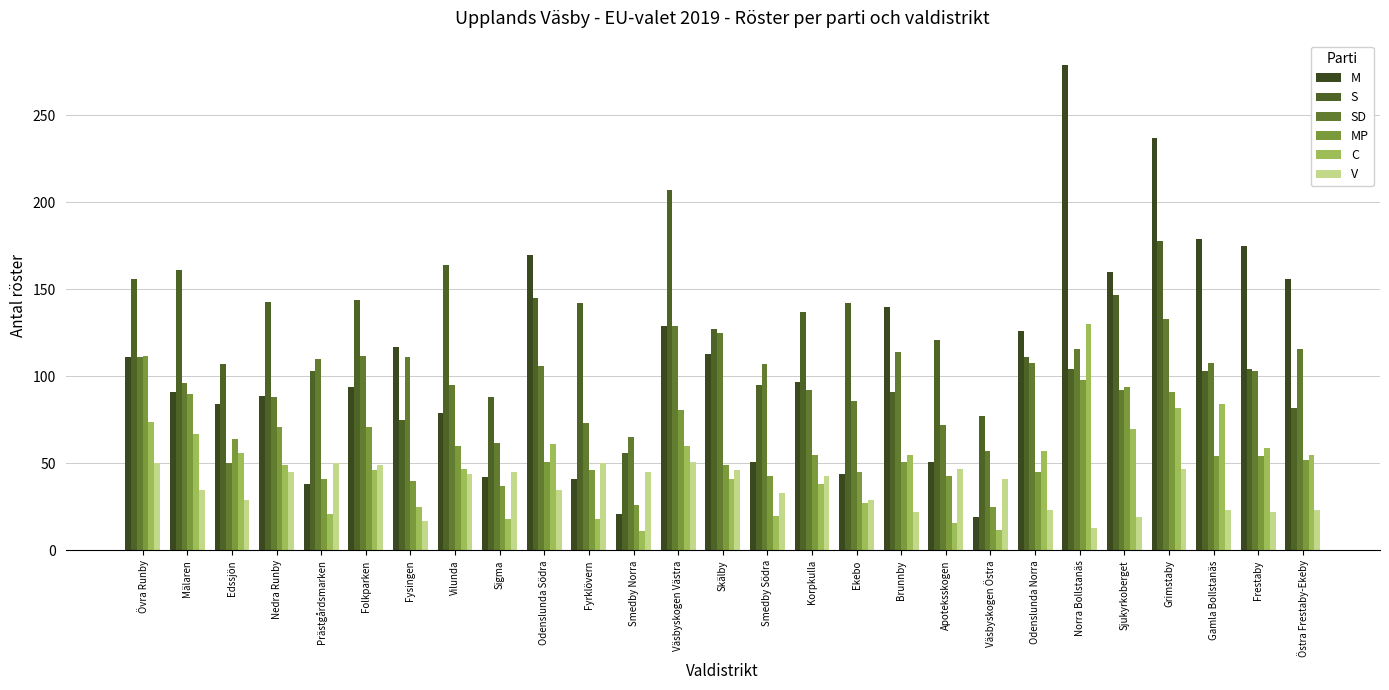

Which series has the widest spread of values?

M